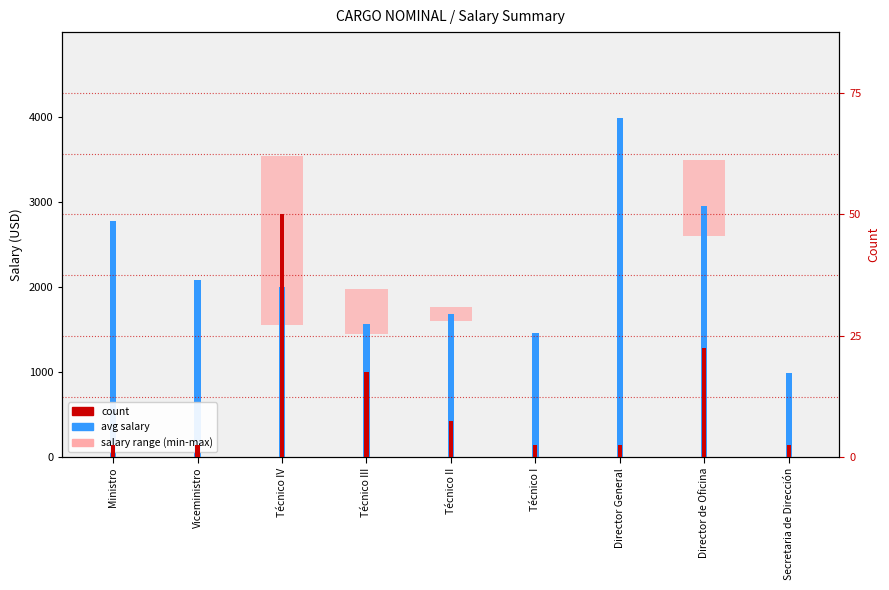

What is the sum of the avg_salary values at Ministro and Secretaria de Dirección?

3766.5